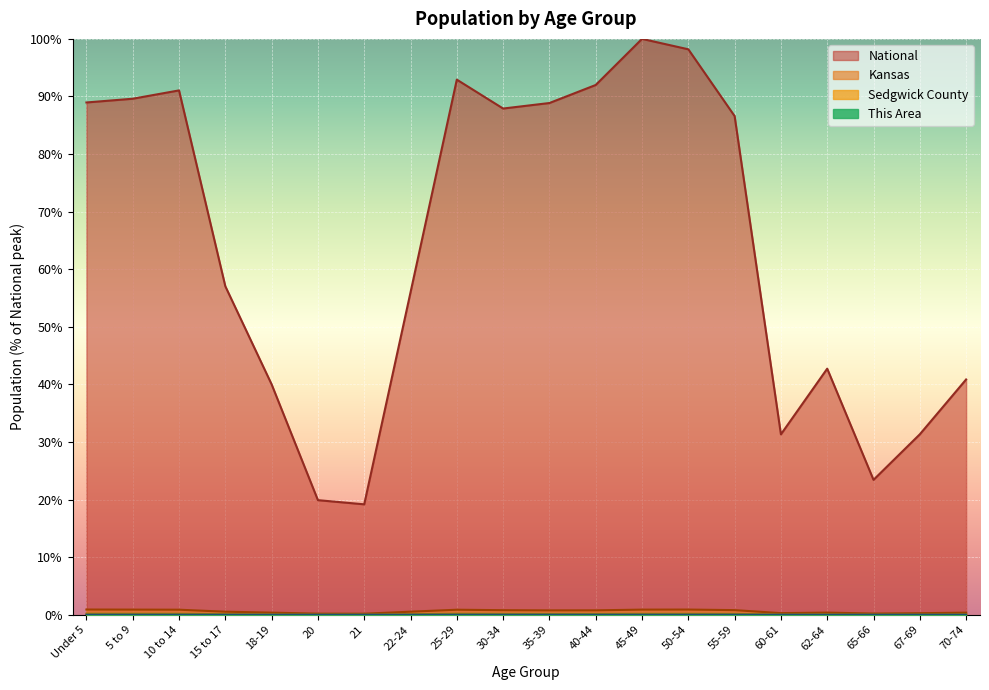

What are all the series names shown in the legend?

This Area, Sedgwick County, Kansas, National